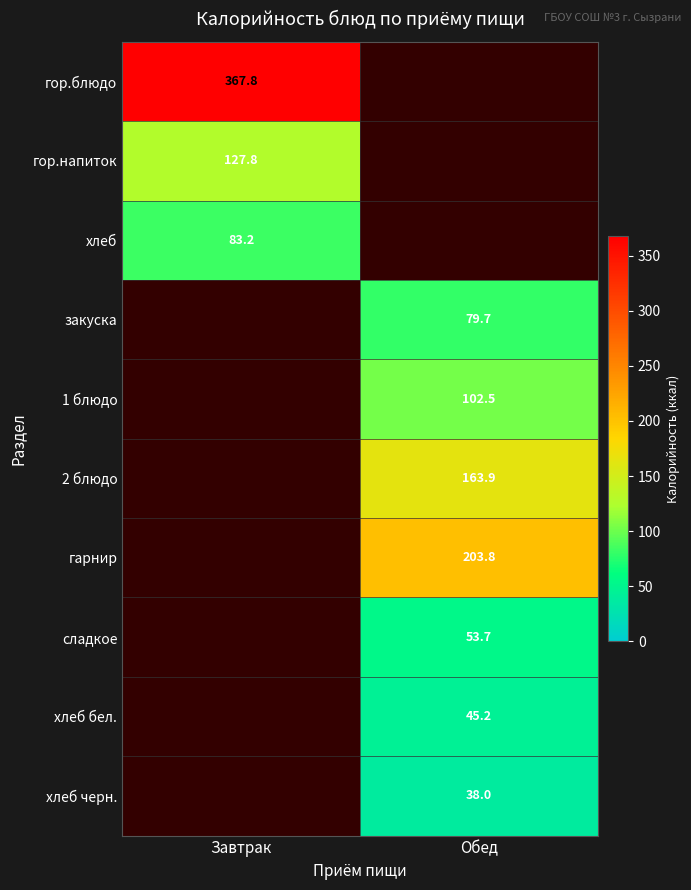

What is the maximum value for гор.блюдо?

367.8